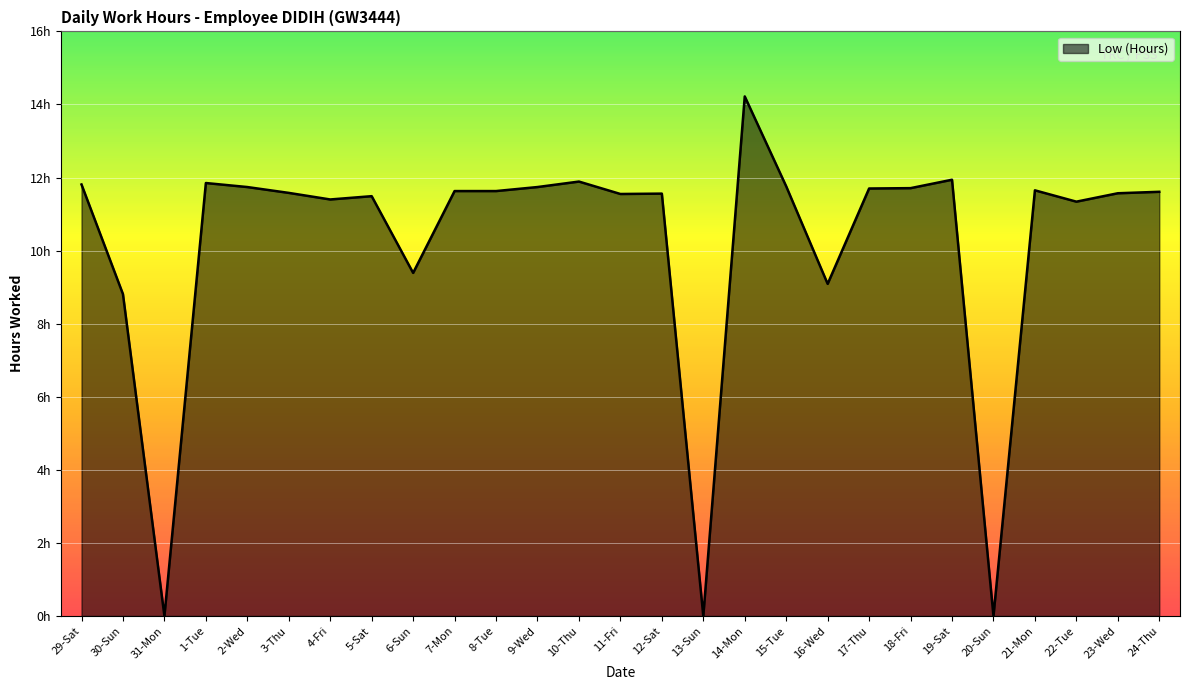

Does the chart display data point markers on the line(s)?

No